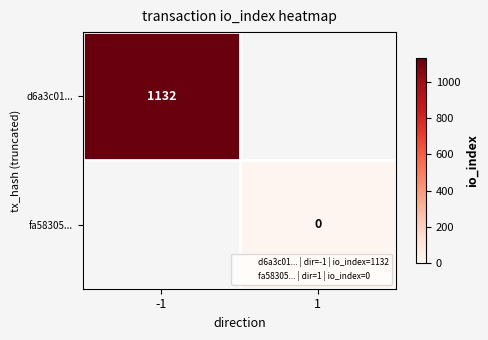

The value of d6a3c01... at -1 is 774. True or false?

False